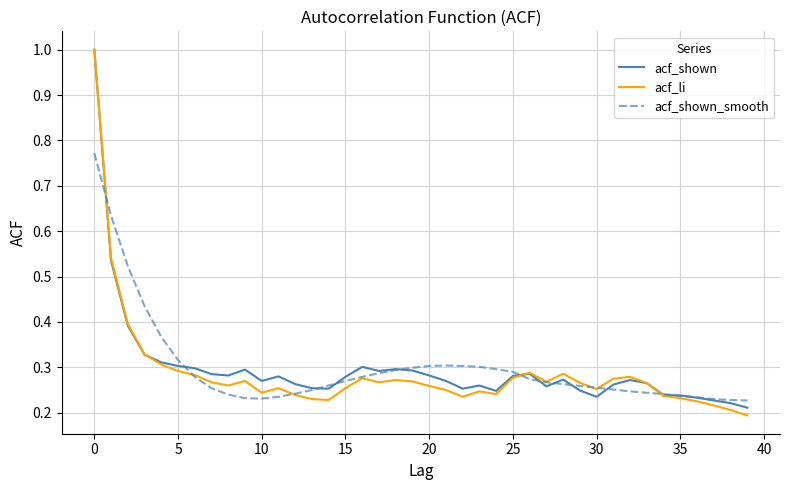

What is the maximum value shown in the chart?

1.0